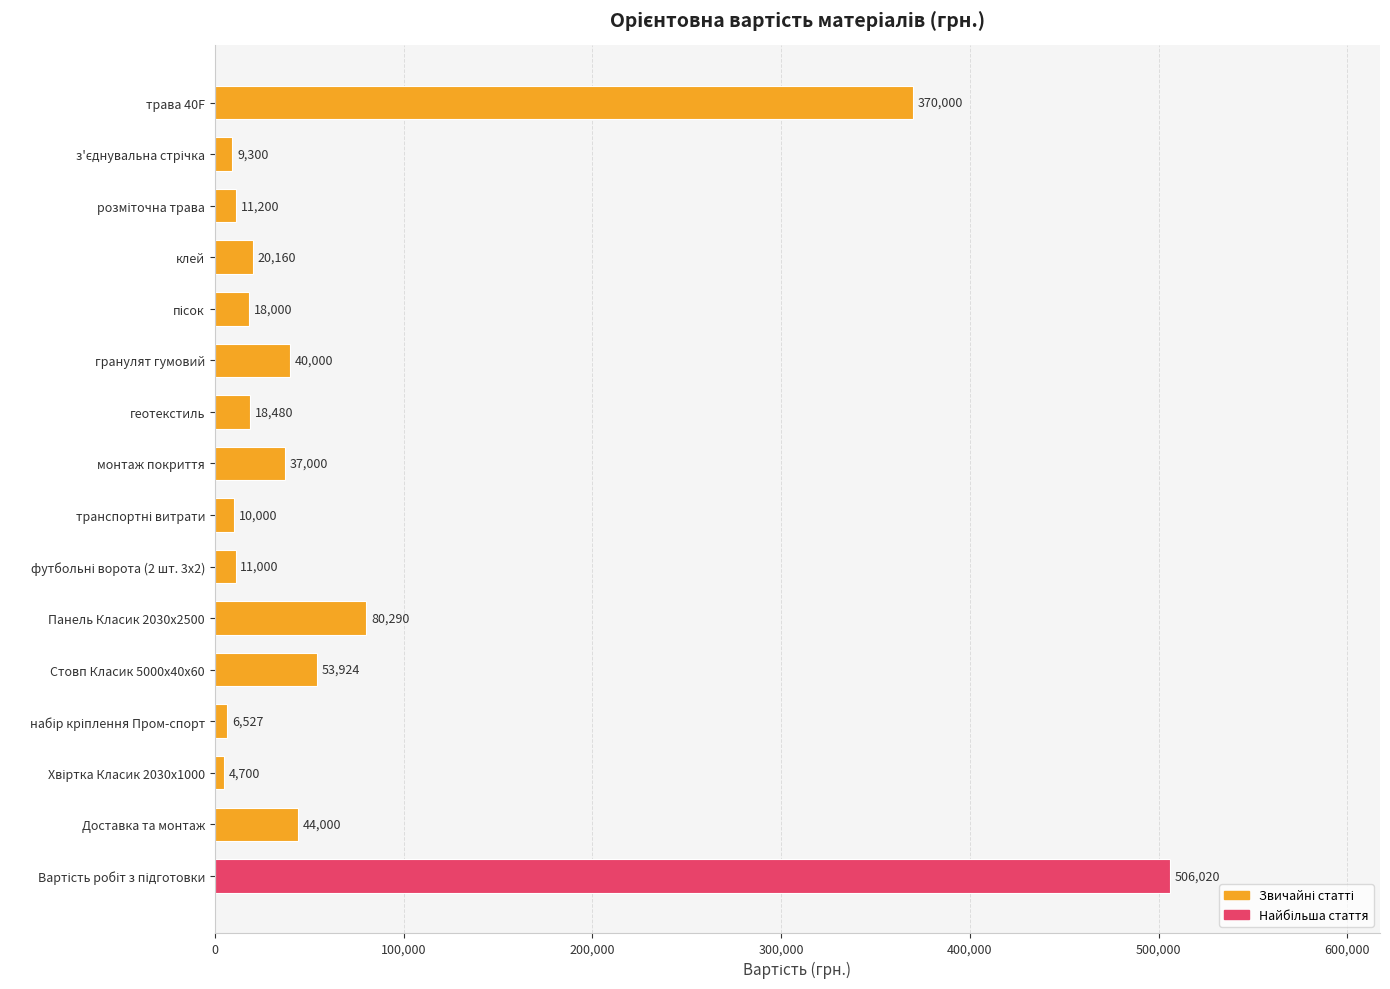

At which label is the value closest to 255360?

трава 40F